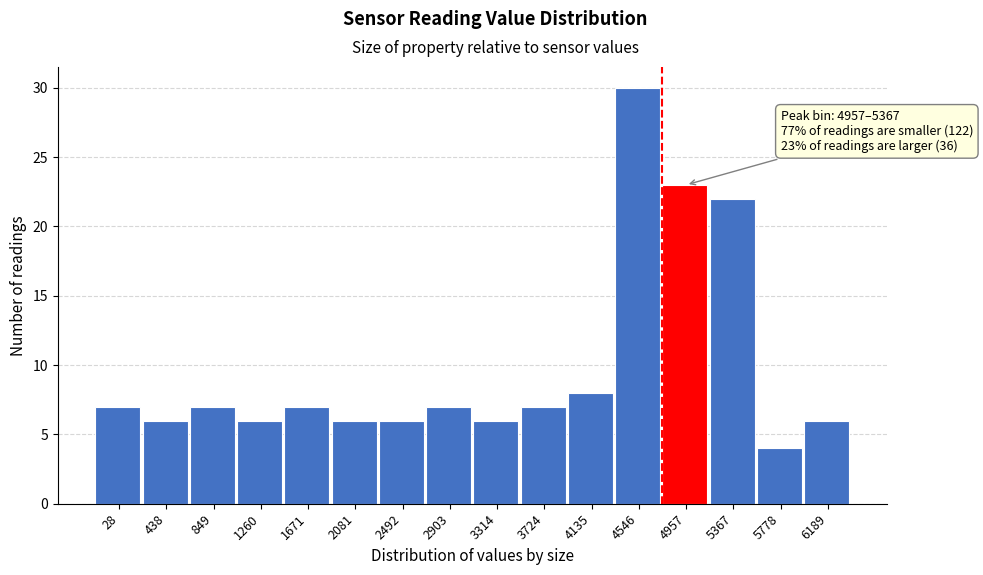

Reading left to right, list all the values displayed in this chart.

28=7	438=6	849=7	1260=6	1671=7	2081=6	2492=6	2903=7	3314=6	3724=7	4135=8	4546=30	4957=23	5367=22	5778=4	6189=6